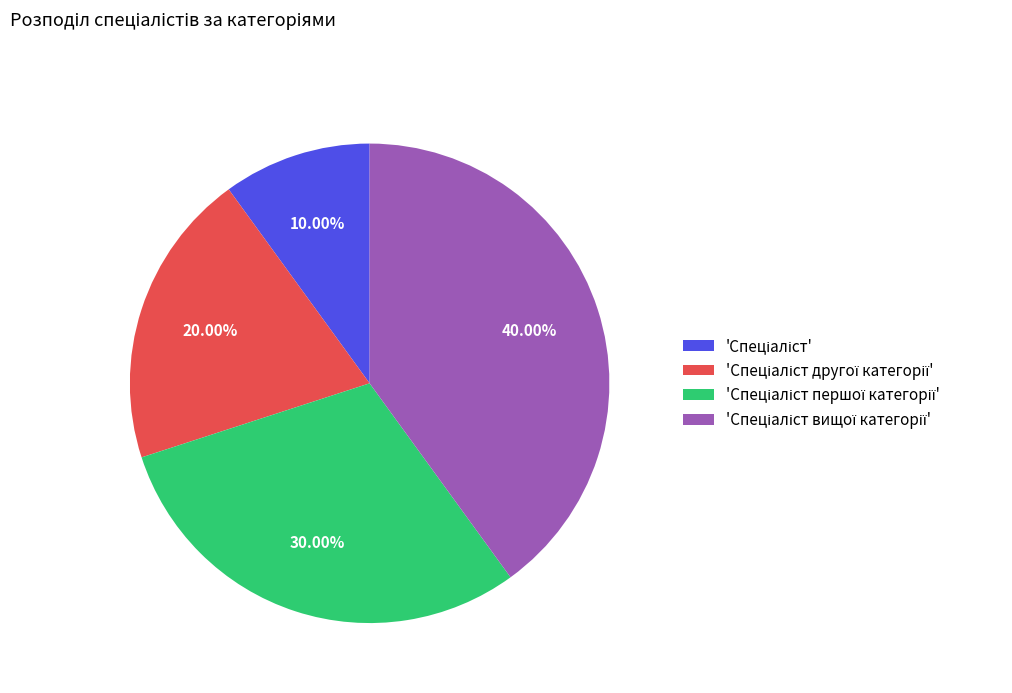

How many slices are in this pie chart?

4